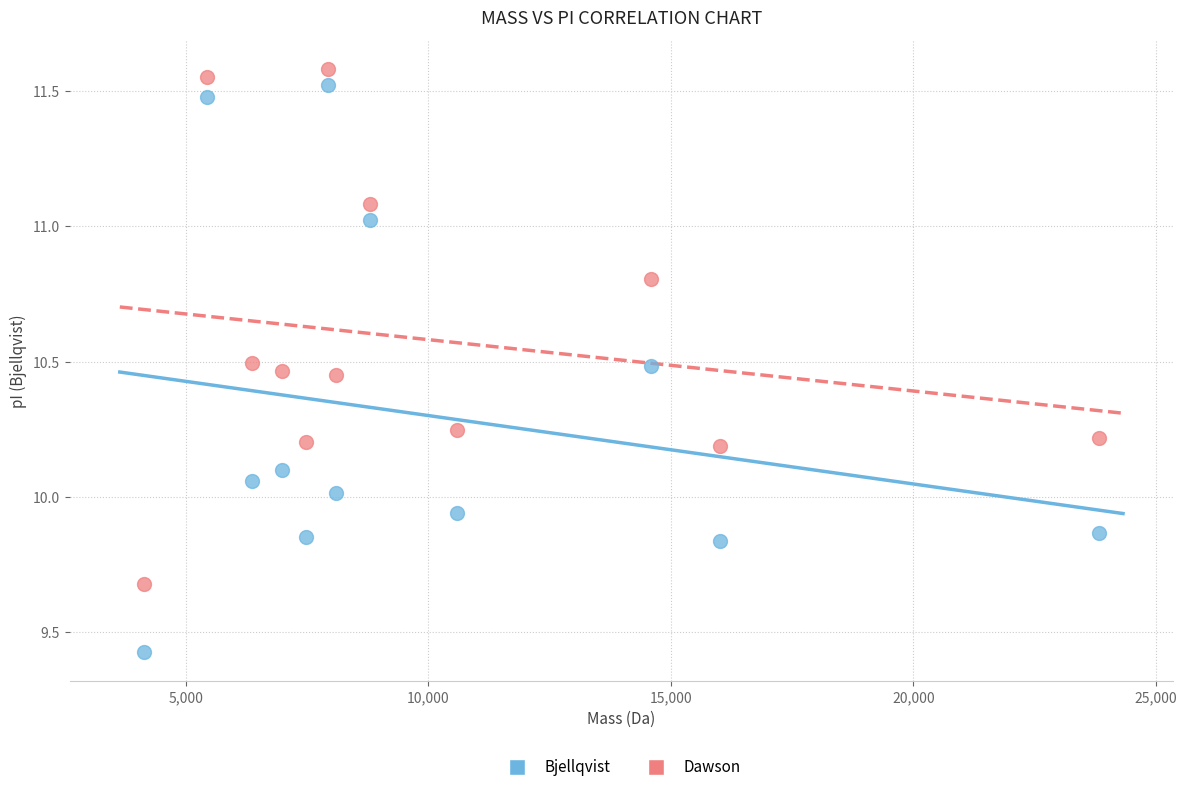

Across all data points, what is the range of X values (max minus min)?

19682.6